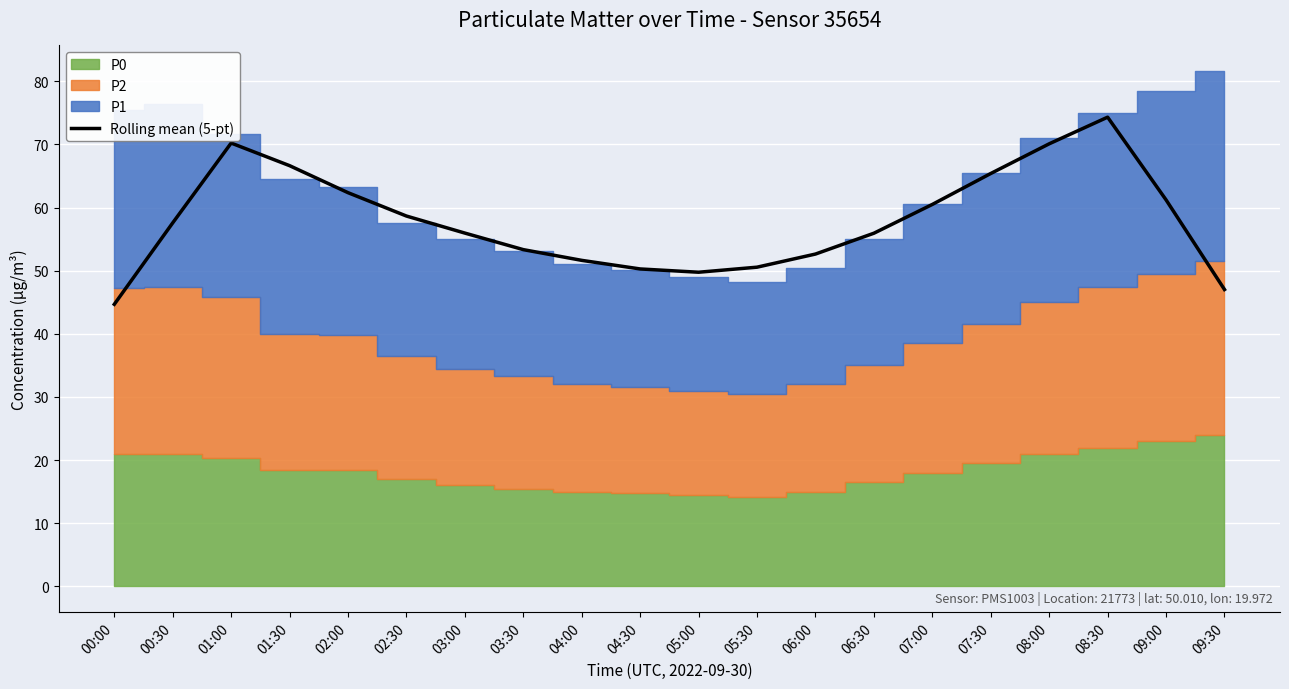

How many points are higher than both their immediate neighbors (excluding endpoints)?

2